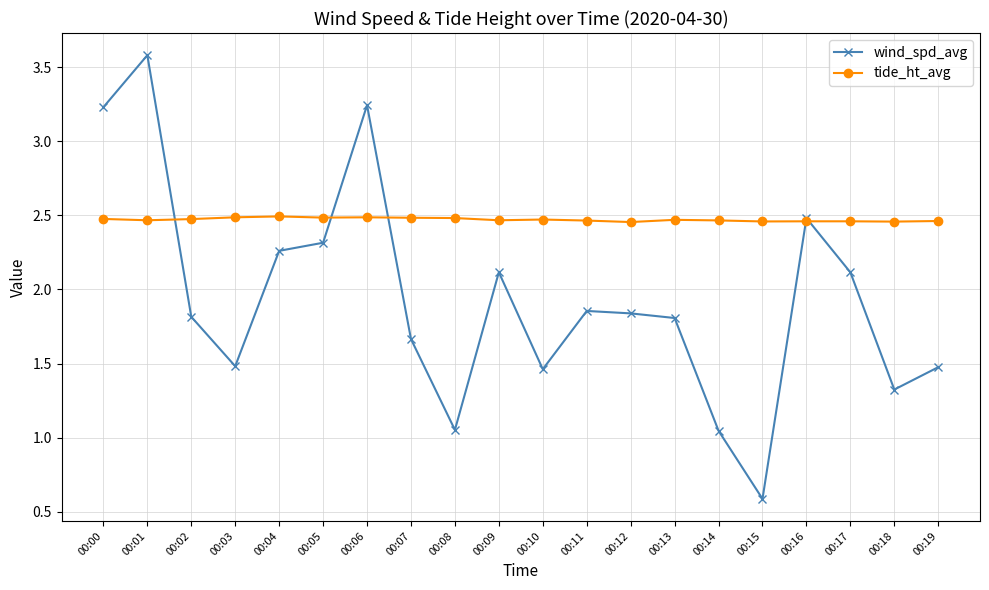

True or false: tide_ht_avg and wind_spd_avg intersect in this chart.

True